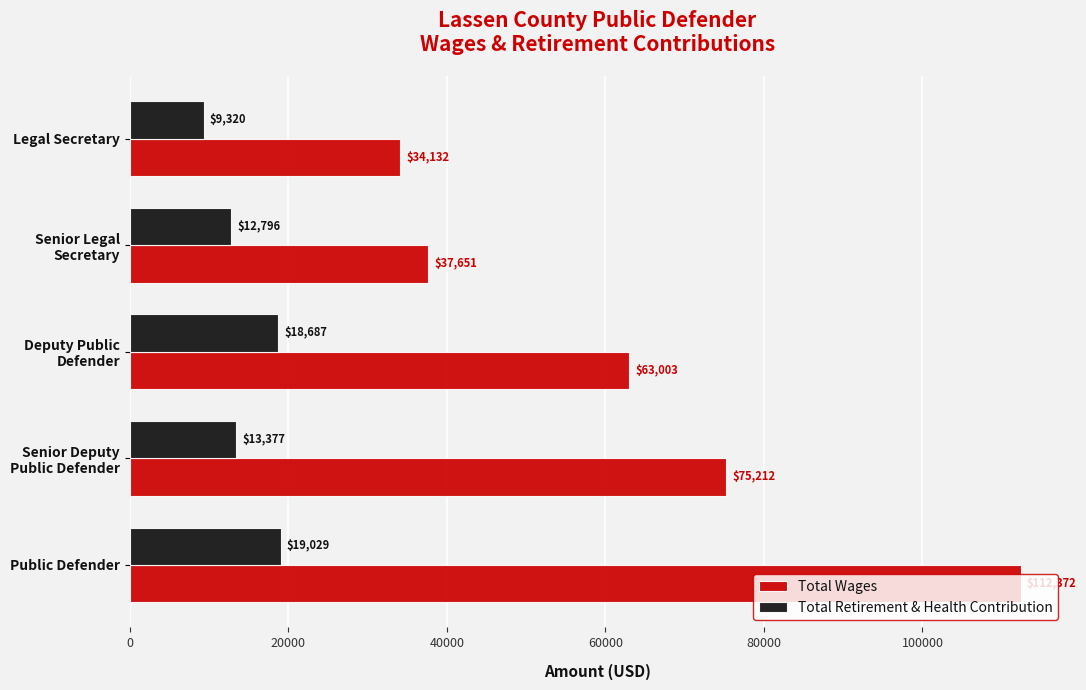

What value does the Total Wages series have at Public Defender, to the nearest 50?

112350